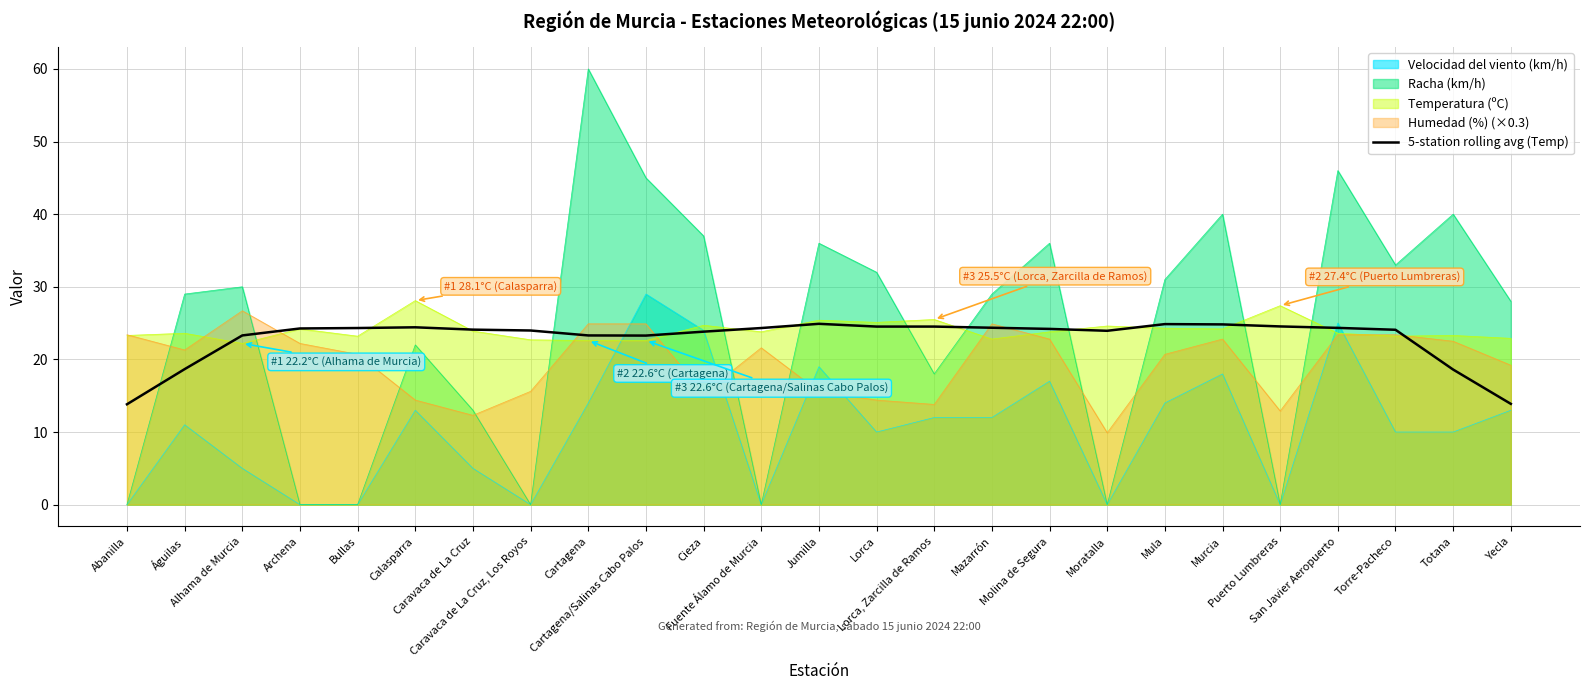

True or false: the data shows 18.6 at Abanilla.

False